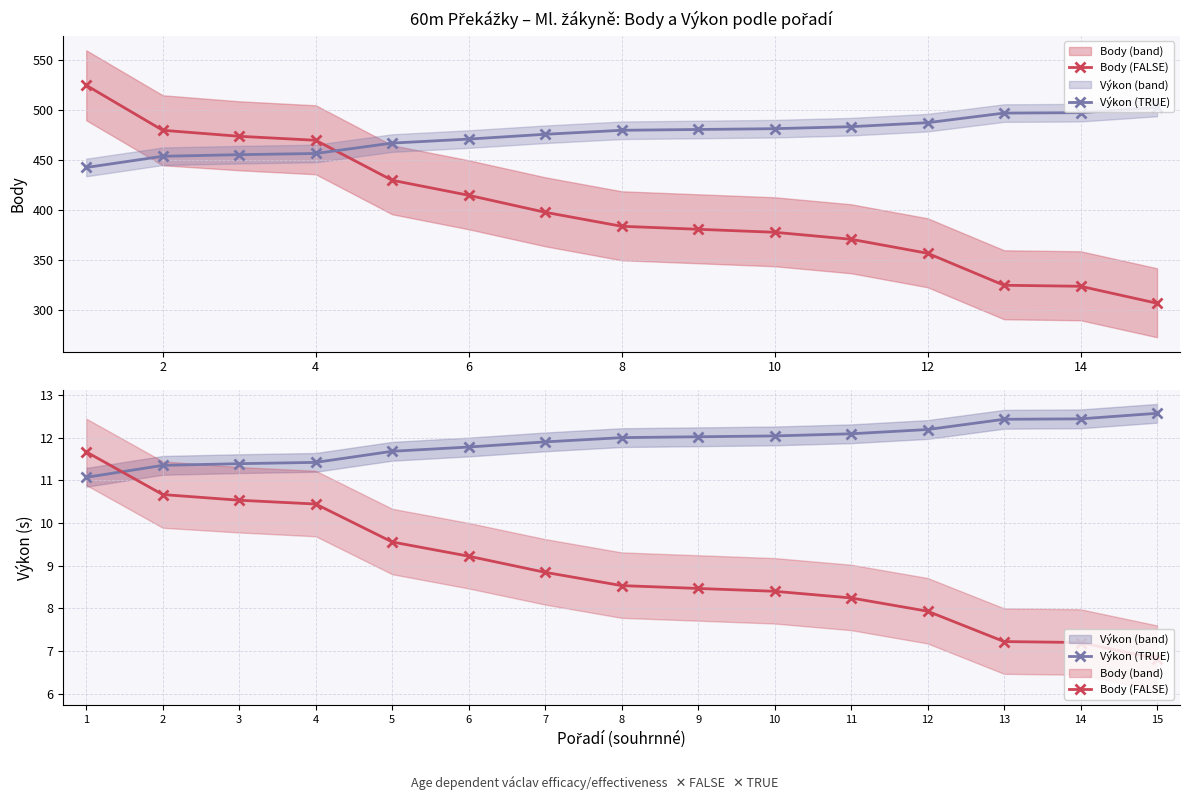

Is it true that Výkon (TRUE) equals 11.4 at 3?

True